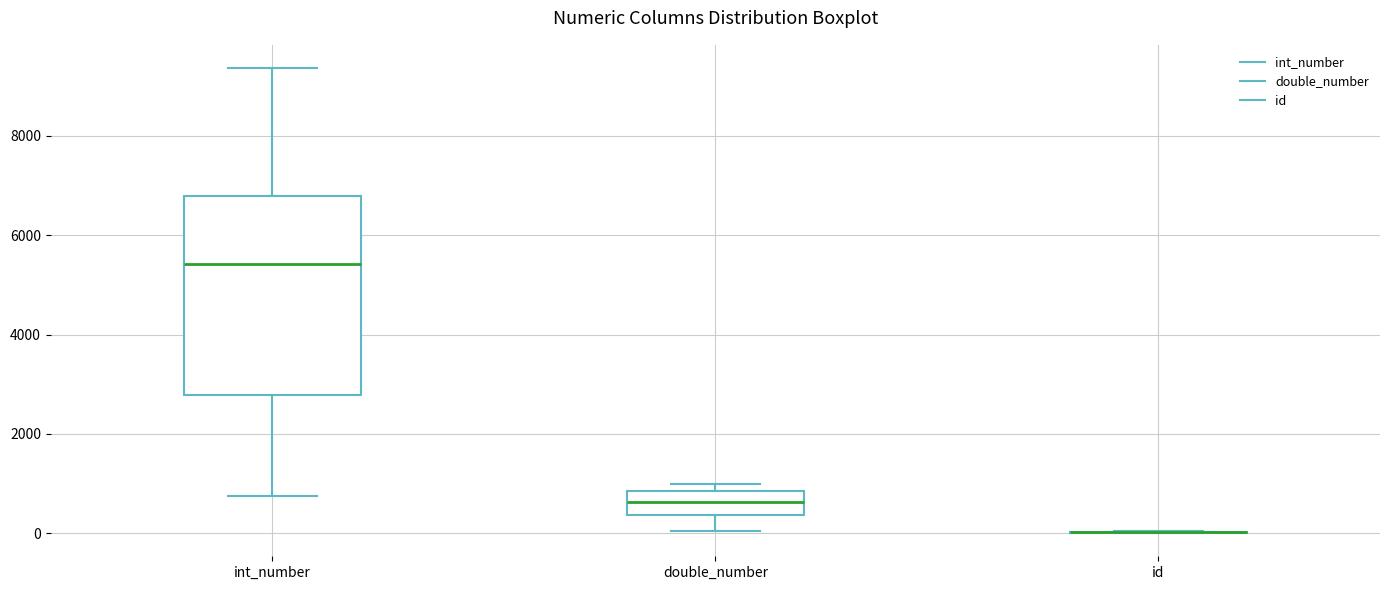

Reading left to right, transcribe this box plot: for each box, give where its median line is, the range the box spans, and where its two whiskers end, as read against the y-axis. The values are not printed on the chart, so give them approximately, as read against the axis.

int_number: median 5400, box 2800 to 6800, whiskers 800 to 9400
double_number: median 600, box 400 to 800, whiskers 0 to 1000
id: box collapsed to a line at 0, whiskers 0 to 0